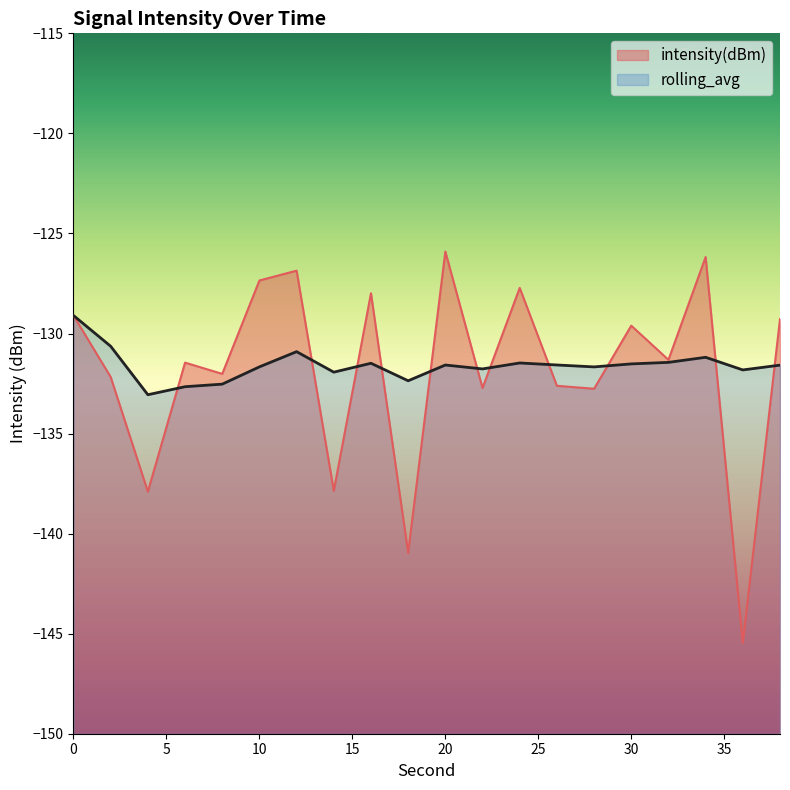

What is the spread (max minus min) of values at 6?

1.2